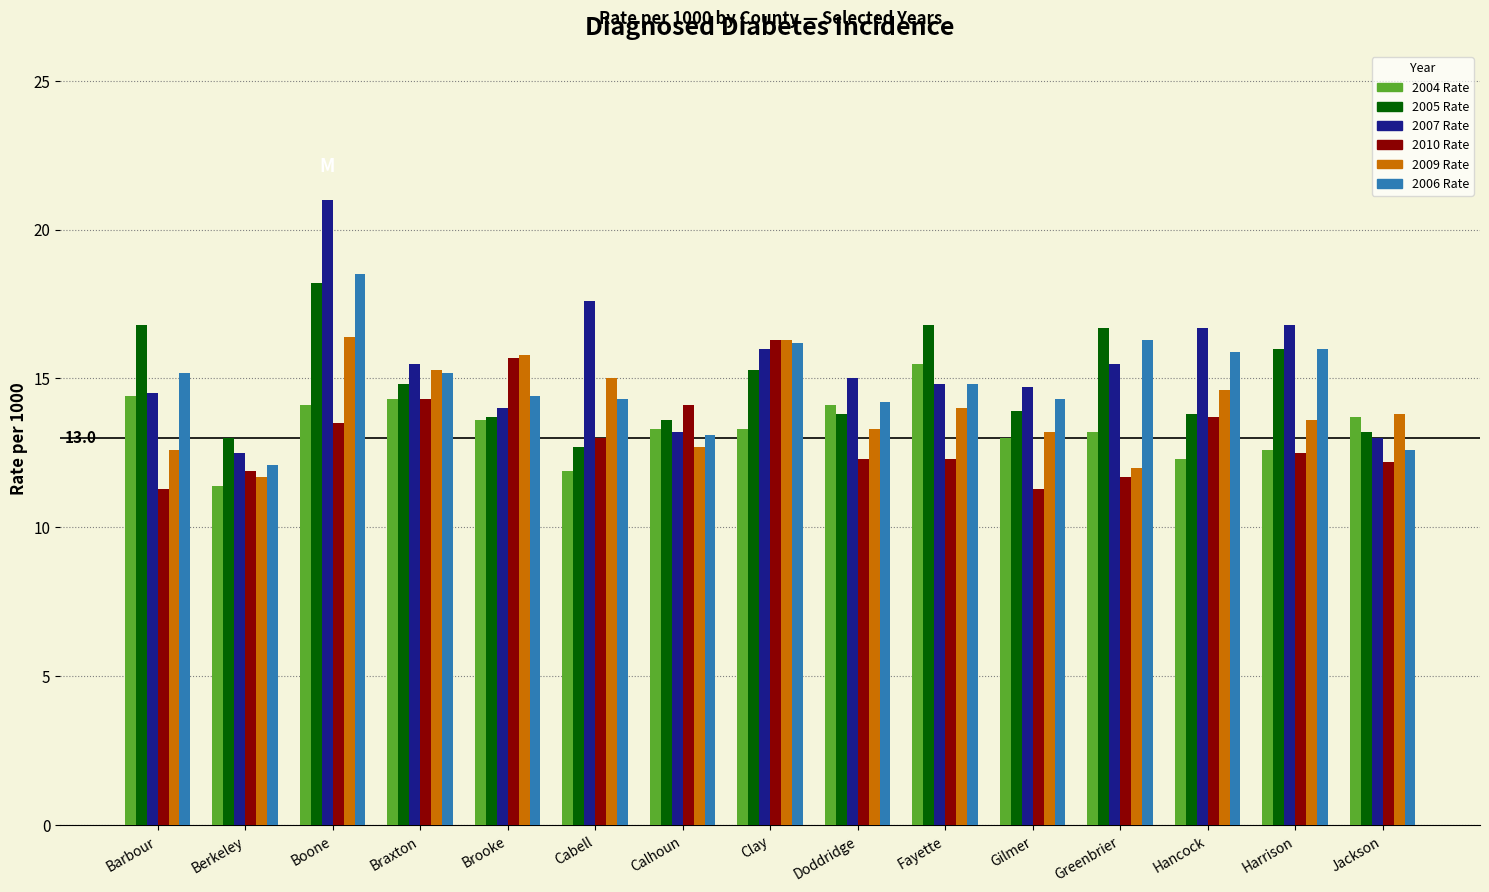

True or false: 2006 Rate has a value of 6.0 at Fayette.

False